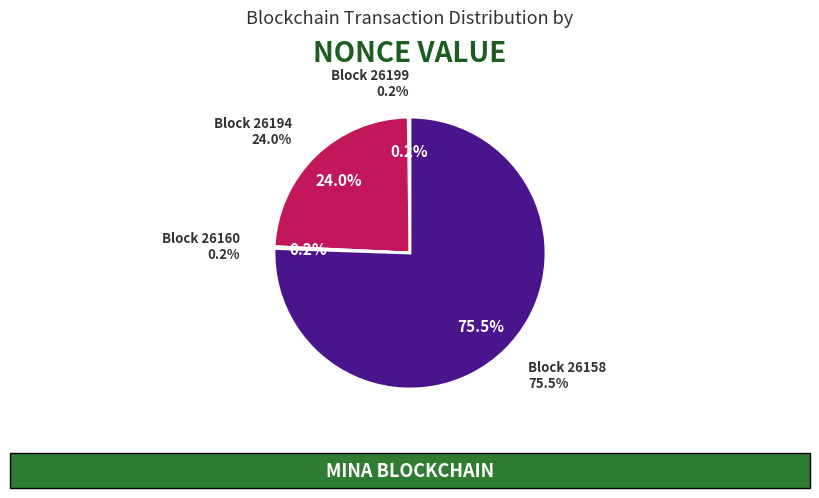

What is the smallest slice in the pie chart?

26160